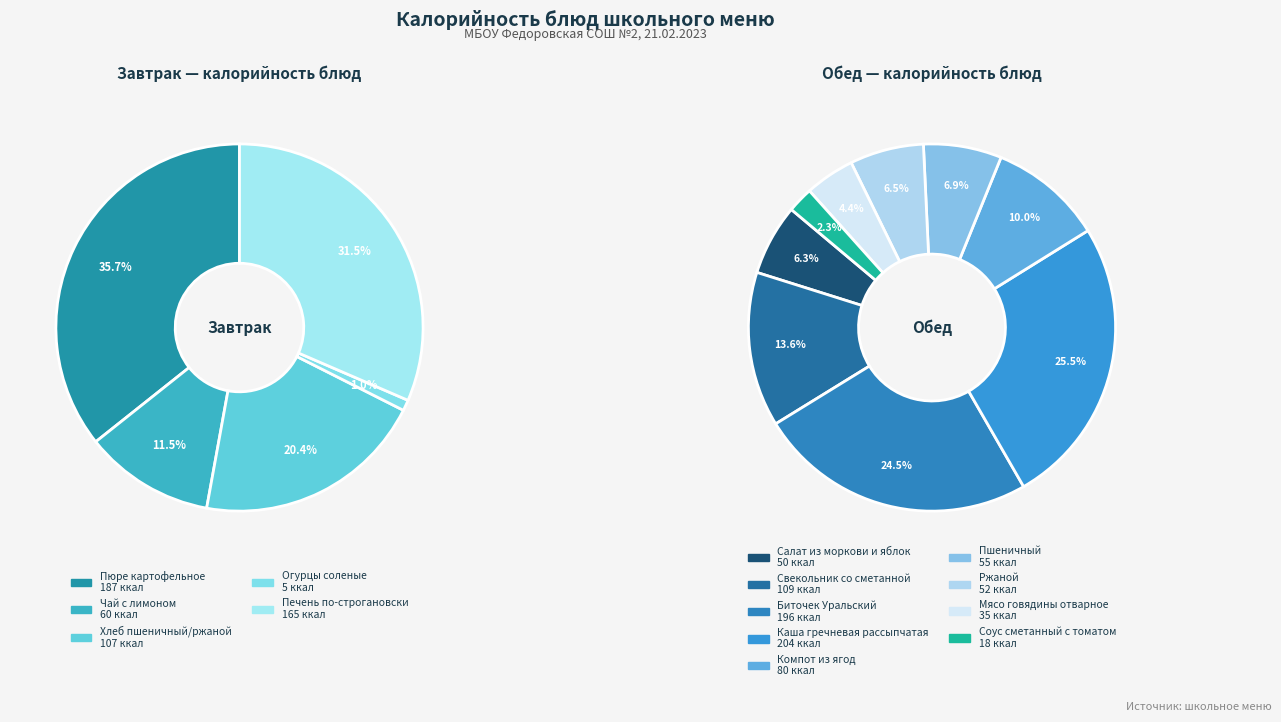

Is the sum of Огурцы соленые and Печень по-строгановски greater than half?

No